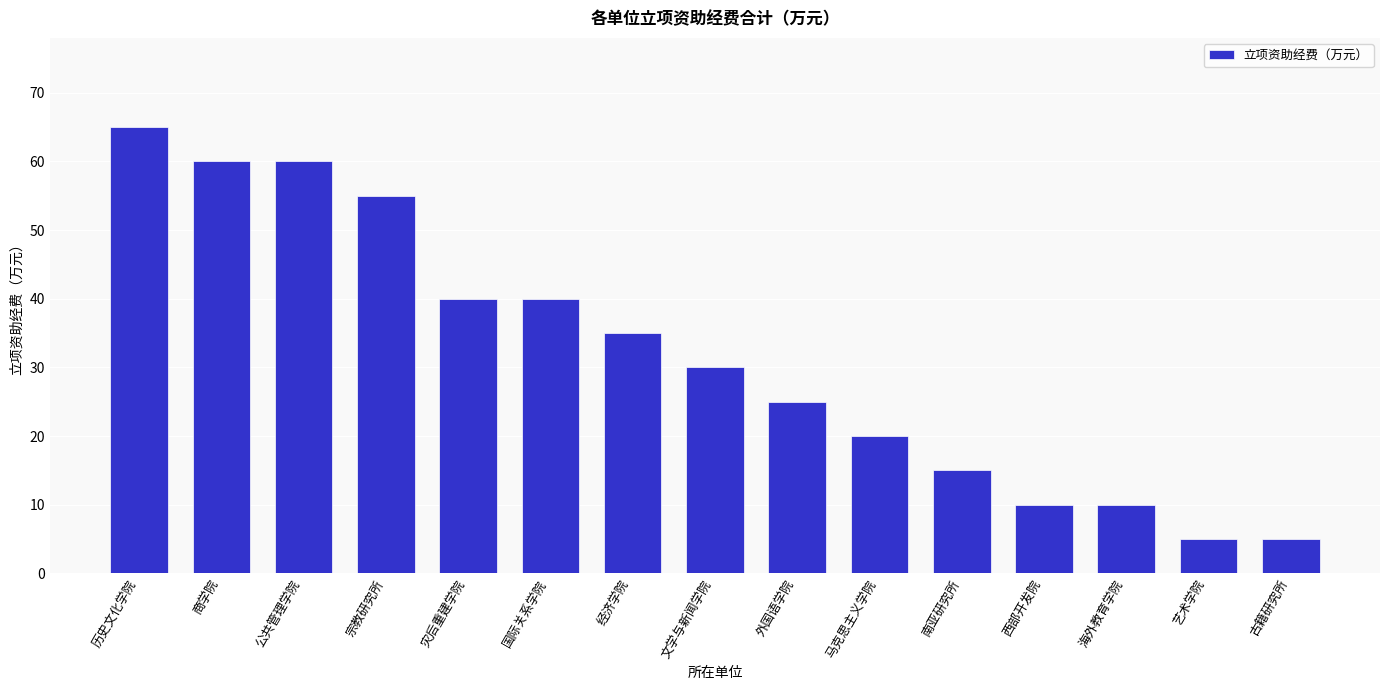

Count the number of categories in the chart.

15